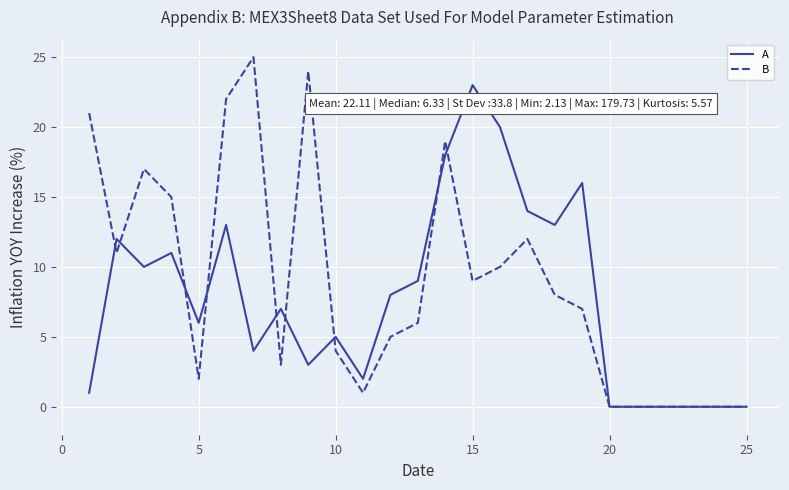

In A, how many points are higher than both neighbors (excluding endpoints)?

7